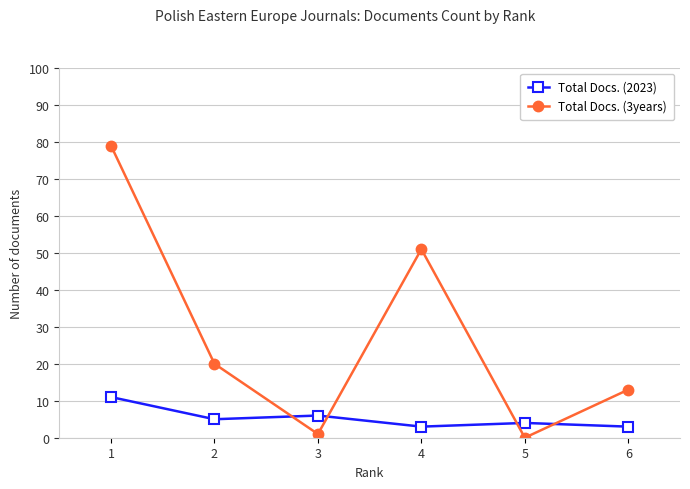

How many series are shown in this chart?

2